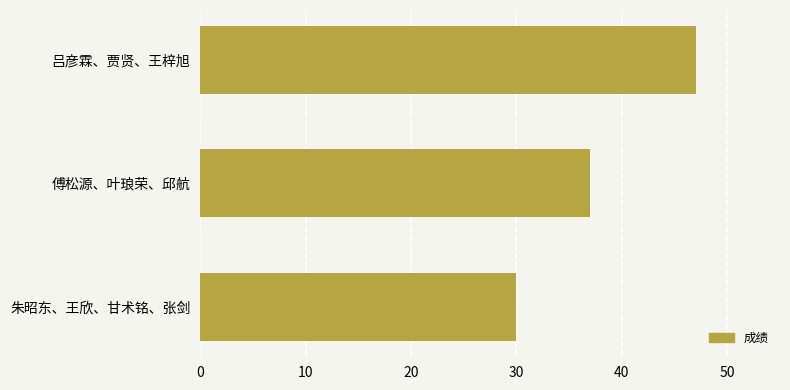

Read the value at 傅松源、叶琅荣、邱航, to the nearest 10.

40